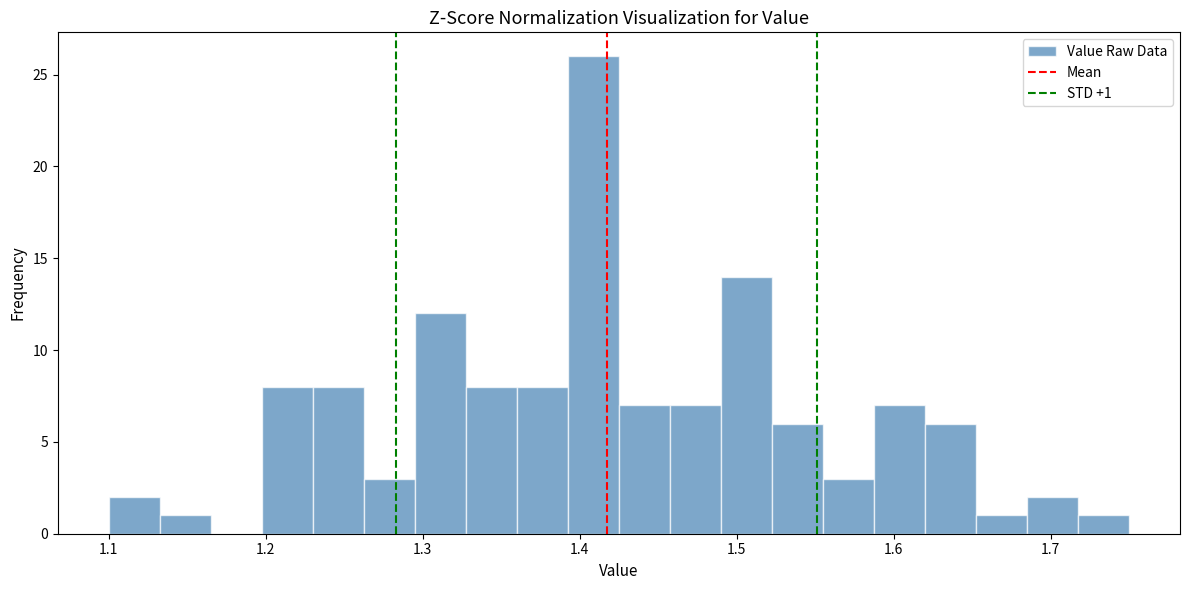

Read against the x-axis, roughly where is the centre of the tallest bar?

1.41